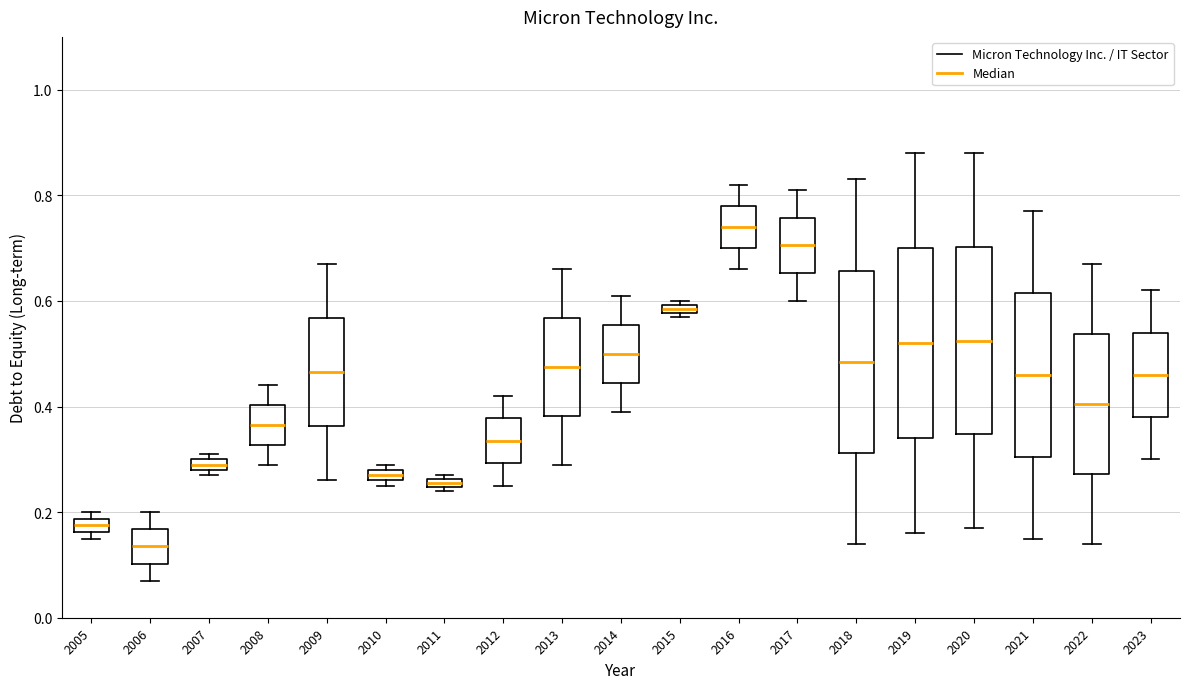

Which box's median line is the lowest?

2006